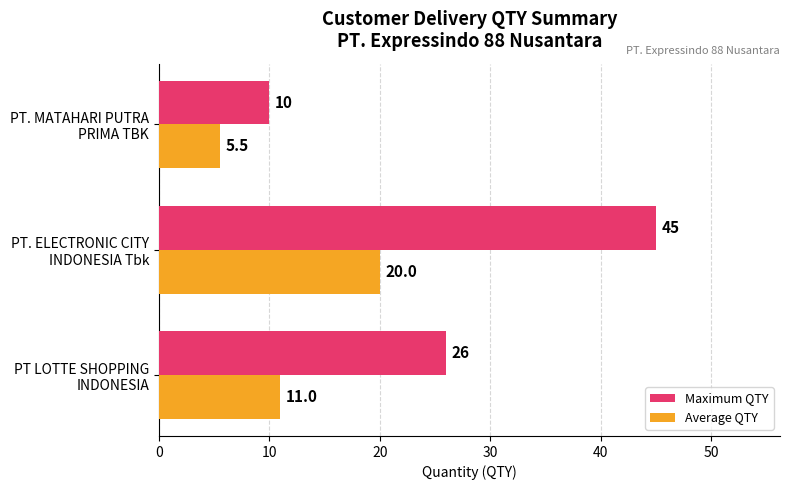

Rank the categories by Average QTY value from highest to lowest.

PT. ELECTRONIC CITY
INDONESIA Tbk, PT LOTTE SHOPPING
INDONESIA, PT. MATAHARI PUTRA
PRIMA TBK